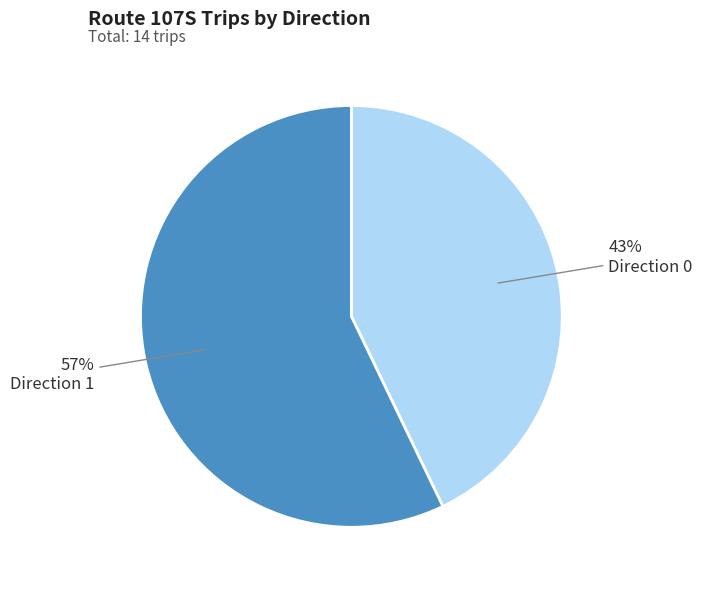

Is there a majority slice in this chart?

Yes